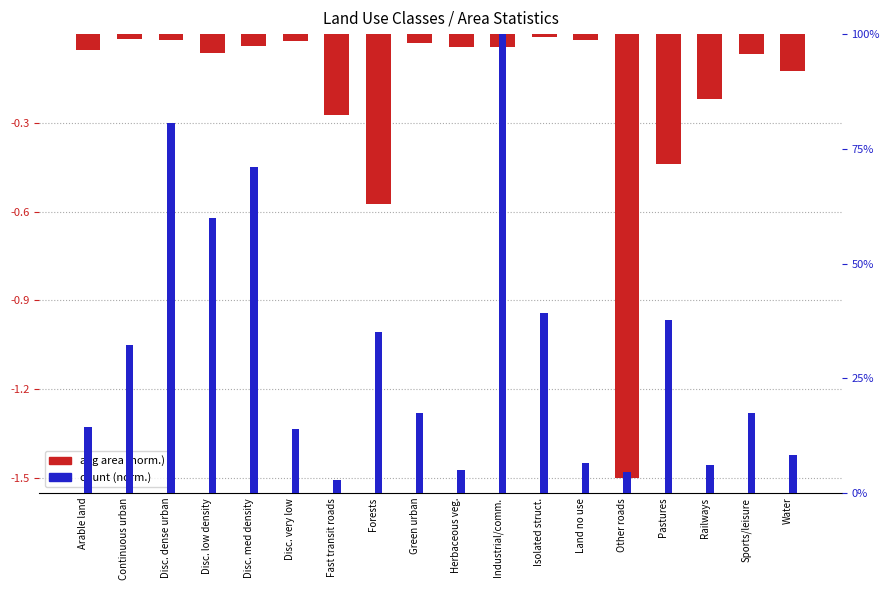

Where is avg area (norm.) nearest to the value 0?

Isolated struct.